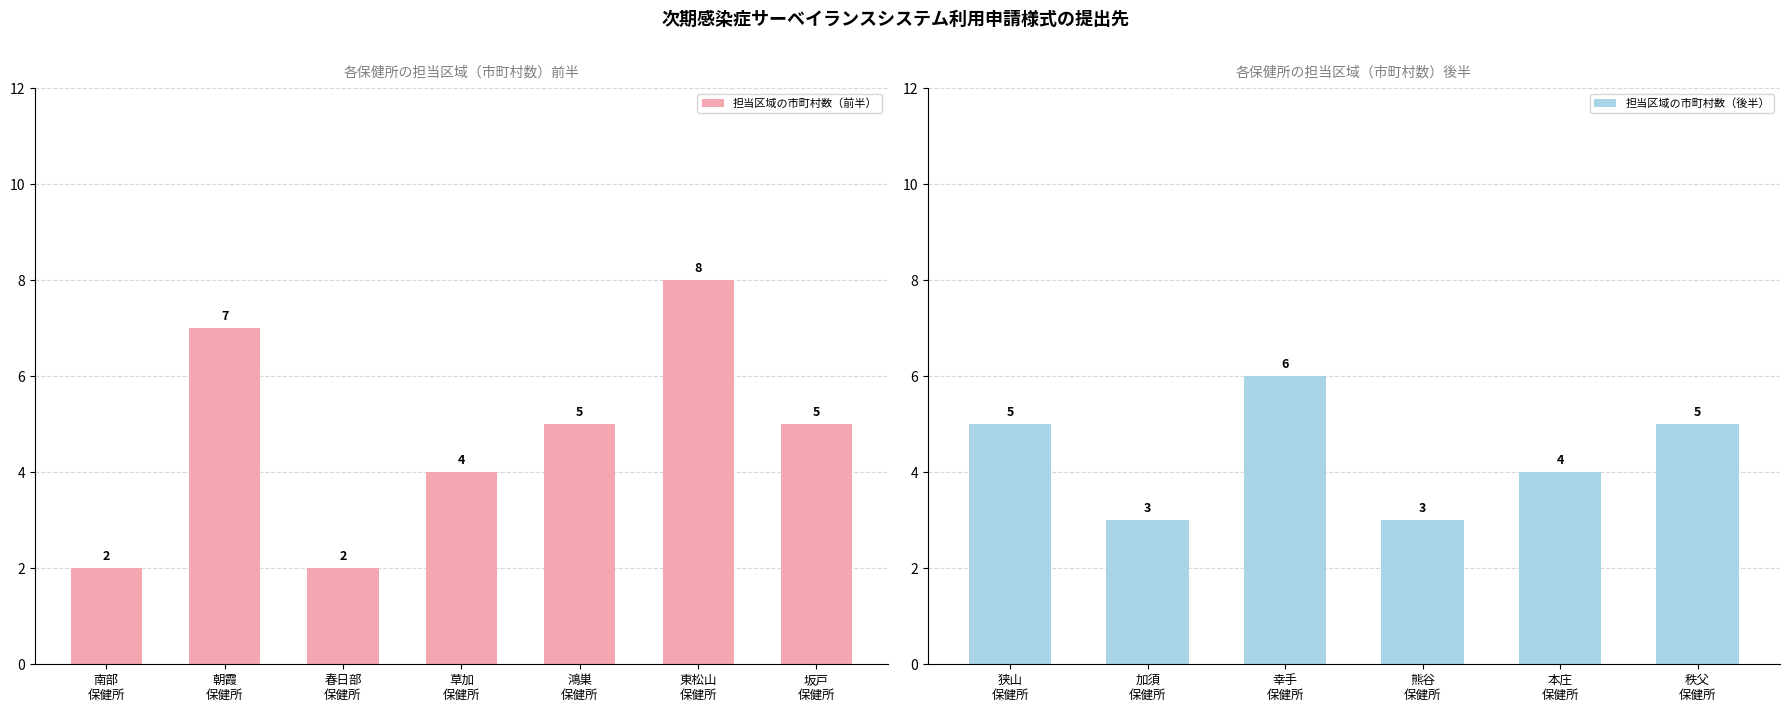

What is the maximum value shown in the chart?

8